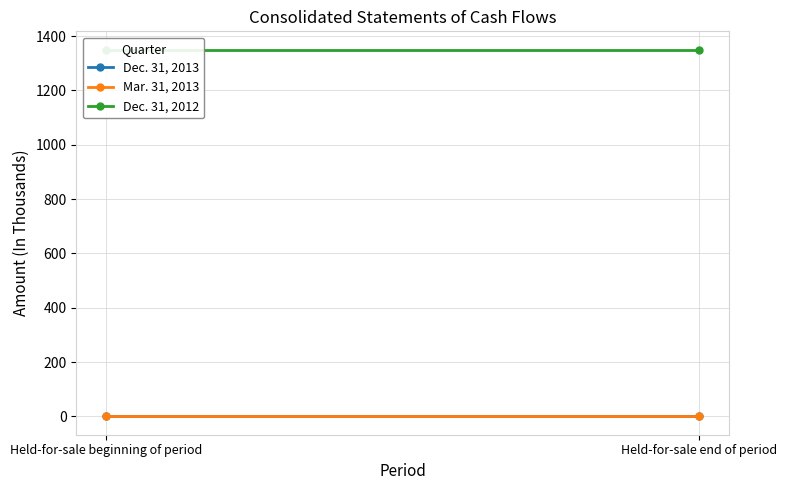

True or false: Dec. 31, 2012 has a value of 1350 at Held-for-sale beginning of period.

True